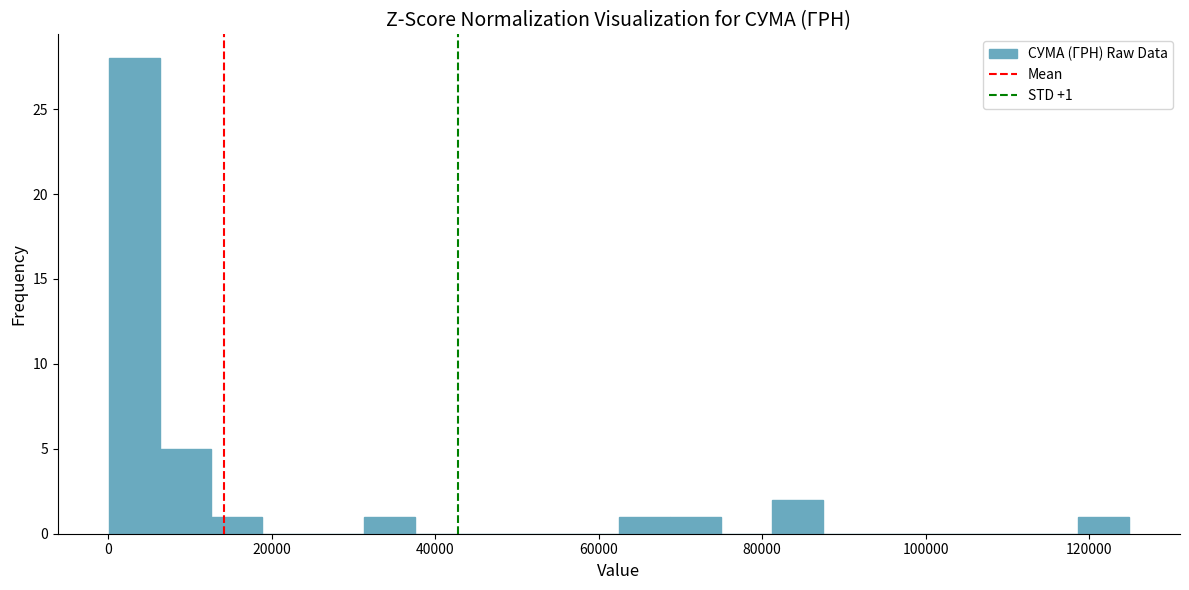

Read against the x-axis, roughly where is the centre of the tallest bar?

4000